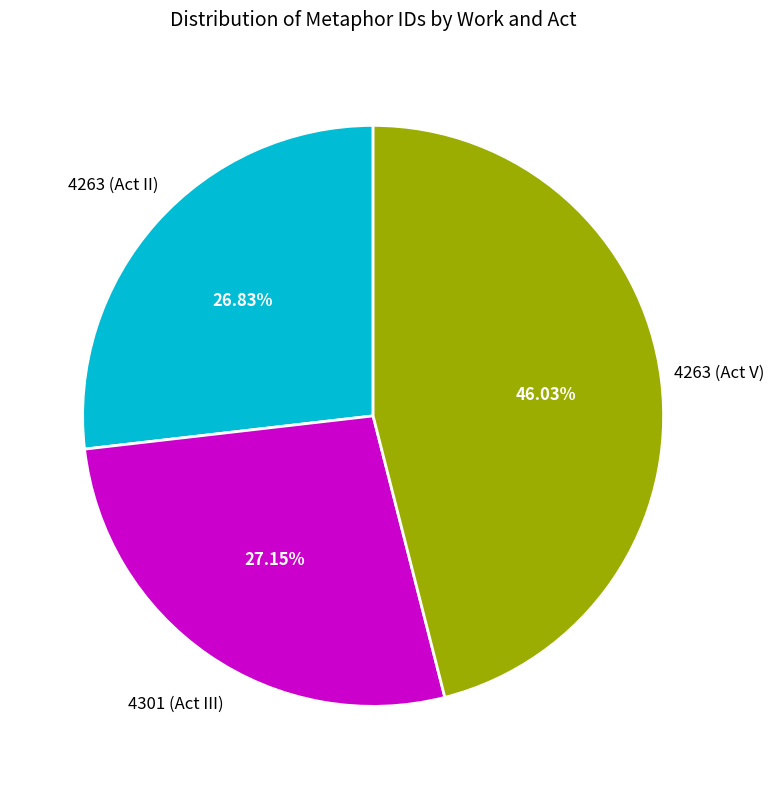

Count the number of slices in the pie.

3